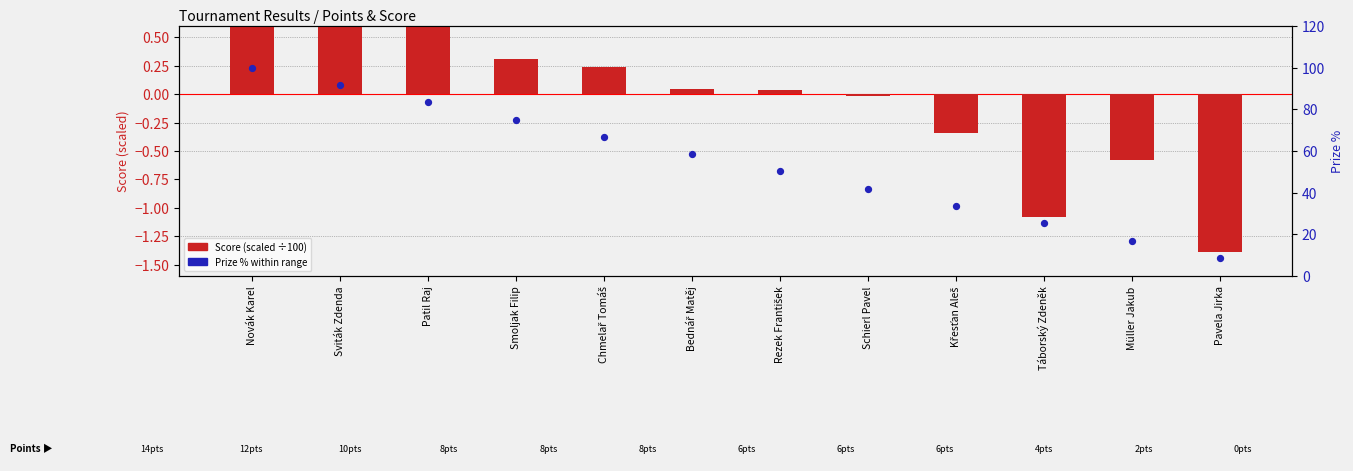

Which series reaches the minimum Y coordinate?

Score (scaled ÷100)